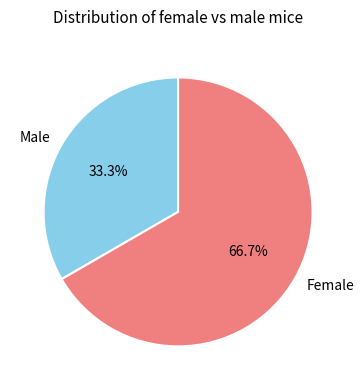

Rank the categories by value from lowest to highest.

Male, Female